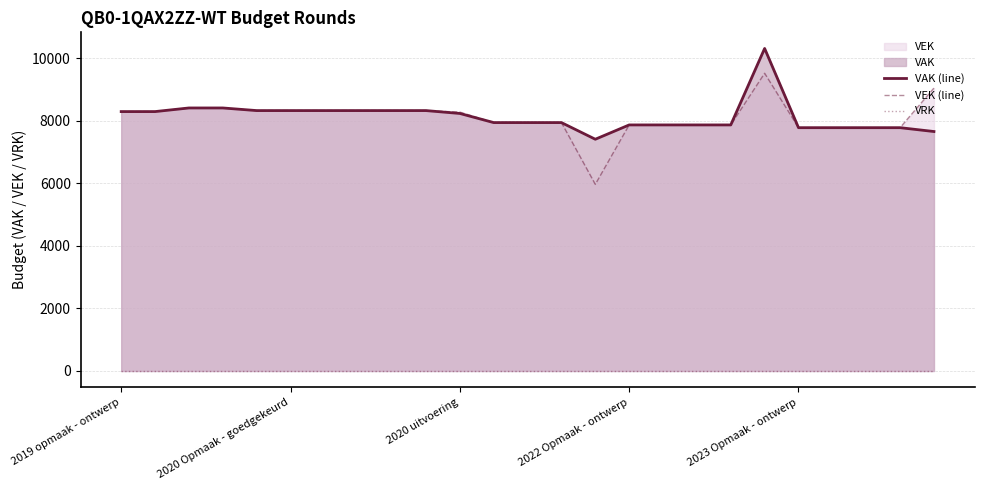

At how many categories does at least one series exceed 1914?

25